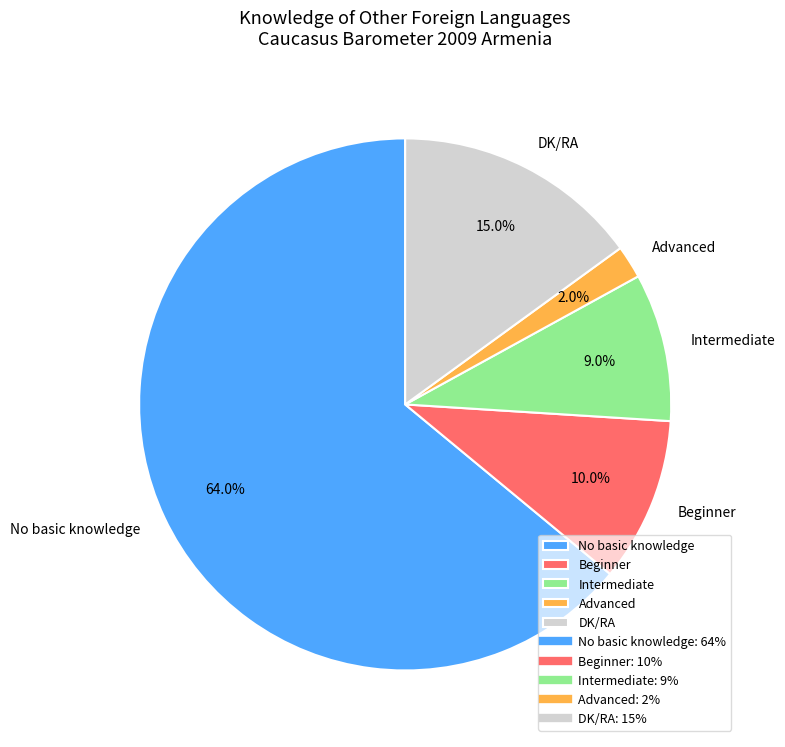

Between DK/RA and Intermediate, which is larger?

DK/RA